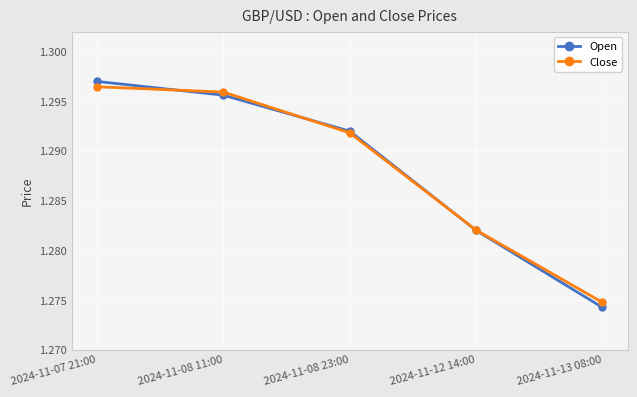

Count the Open values in the range 1 to 2.

5